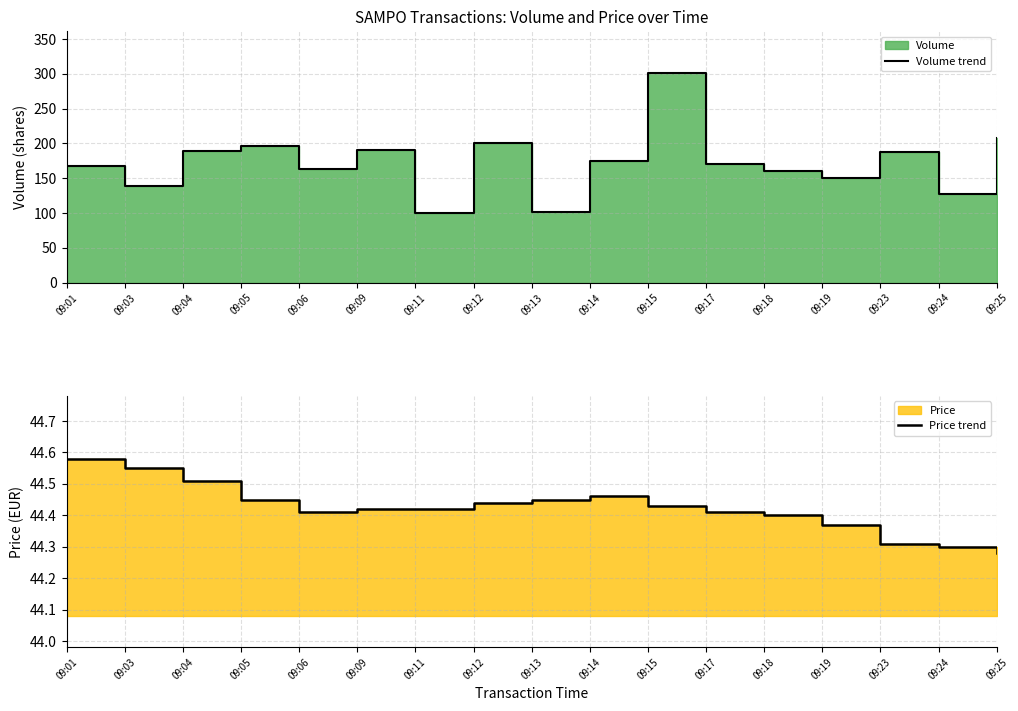

How many data points does each series have?

17